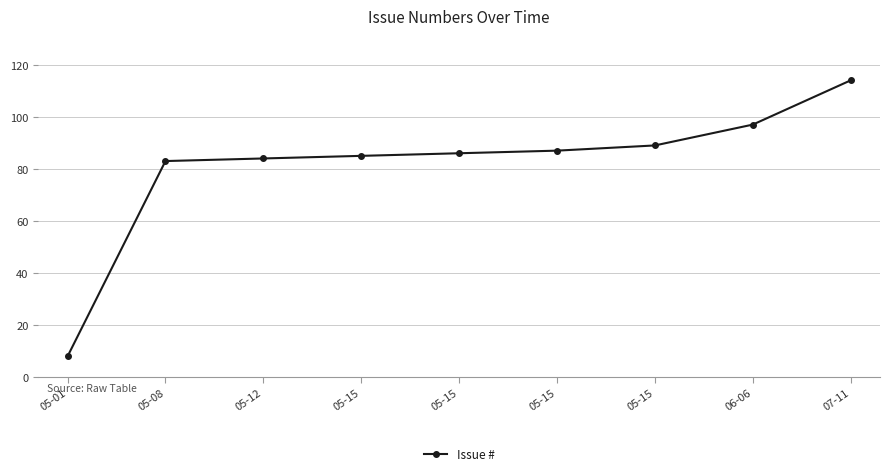

Between 05-12 and 06-06, which is larger?

06-06